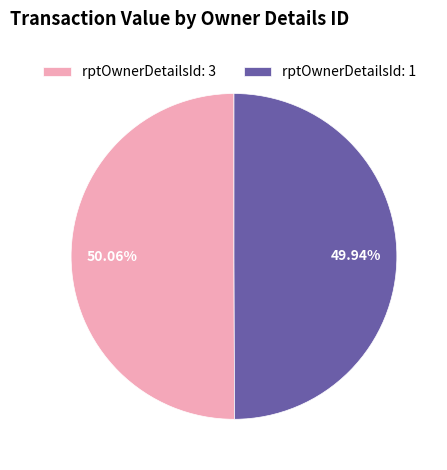

What is the ratio of the value at rptOwnerDetailsId: 1 to the value at rptOwnerDetailsId: 3?

1.0